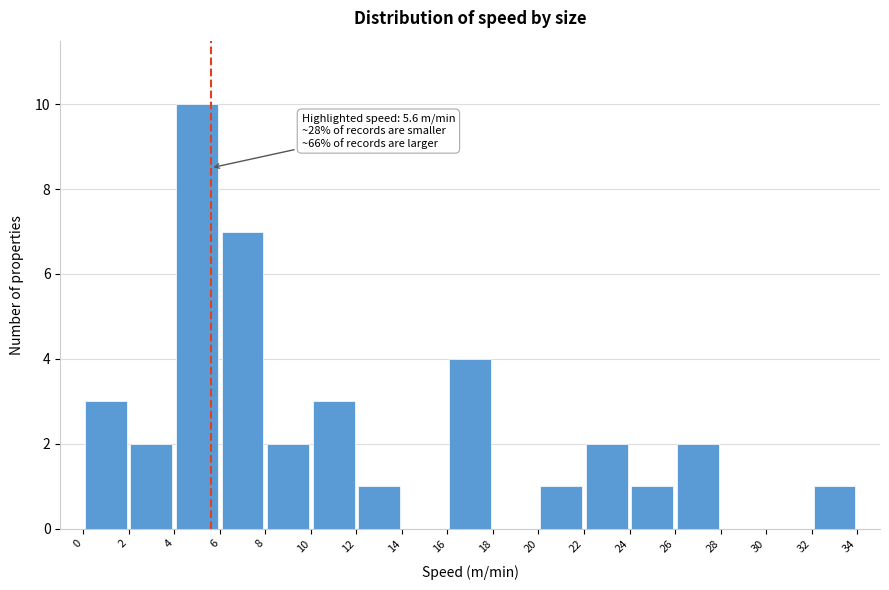

Which range on the x-axis has the tallest bar?

4 to 6